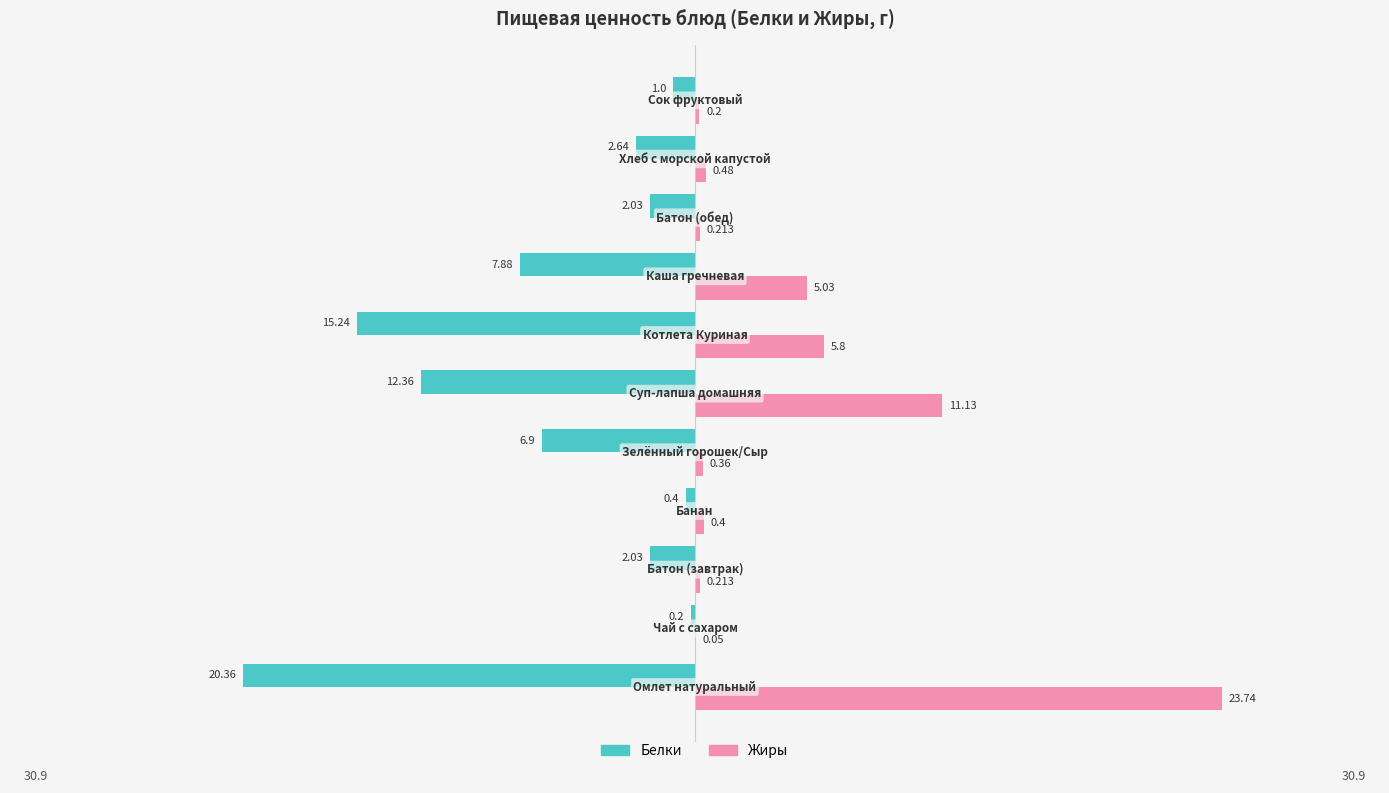

Which series has the largest total across all categories?

Жиры